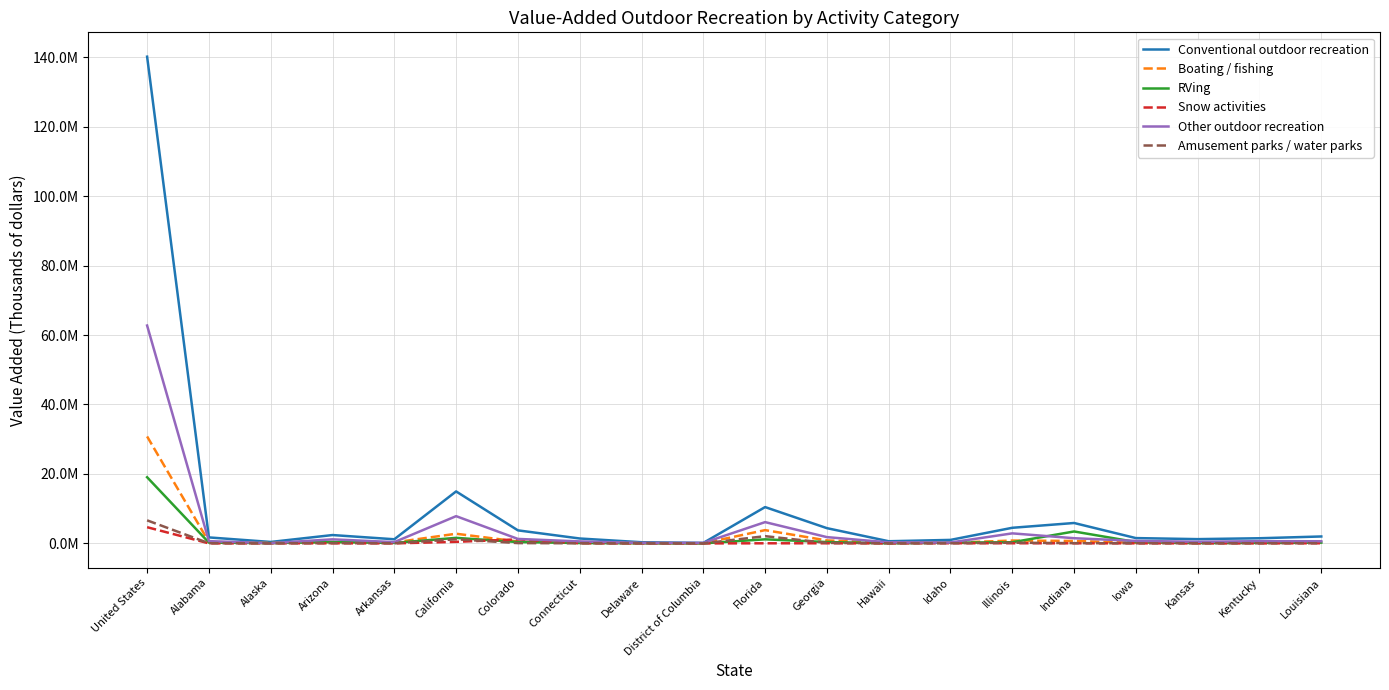

The value of Amusement parks / water parks at Georgia is 141840. True or false?

True